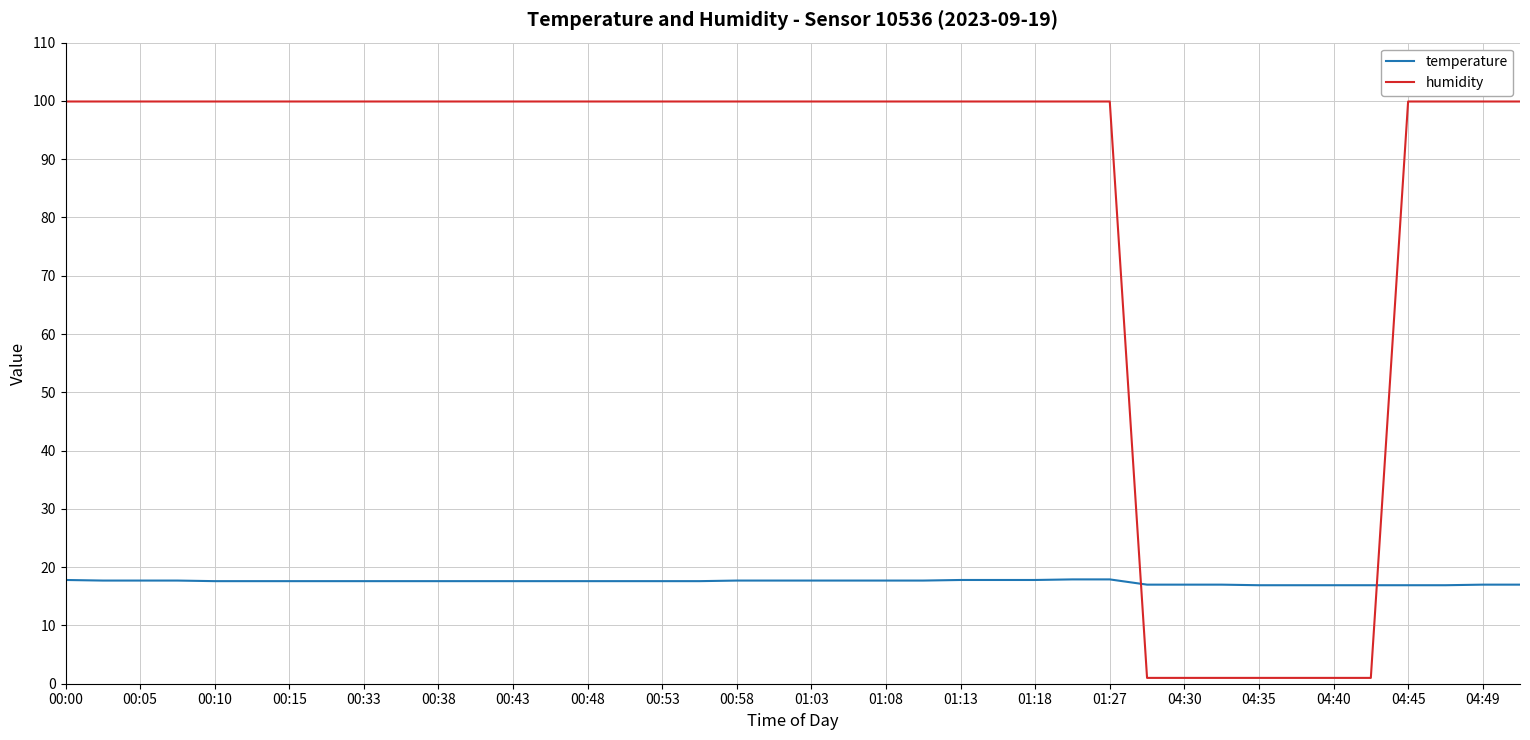

List the series in order of their overall mean, highest first.

humidity, temperature